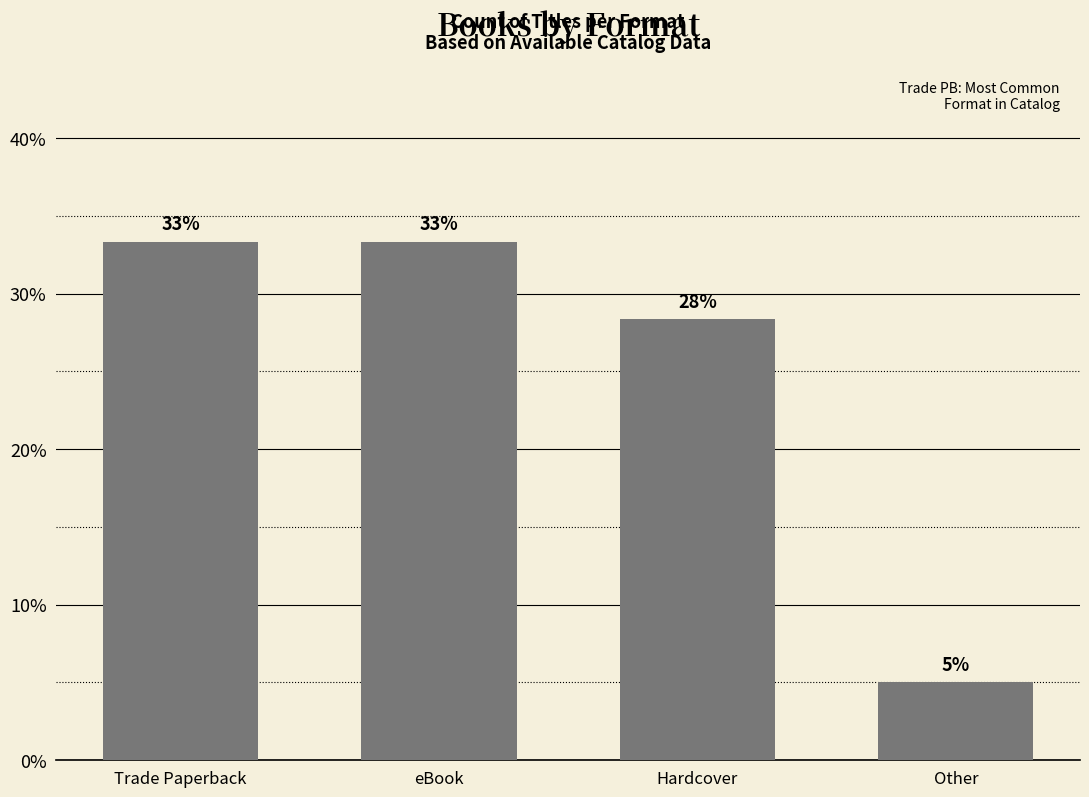

Which label corresponds to the smallest value in the chart?

Other